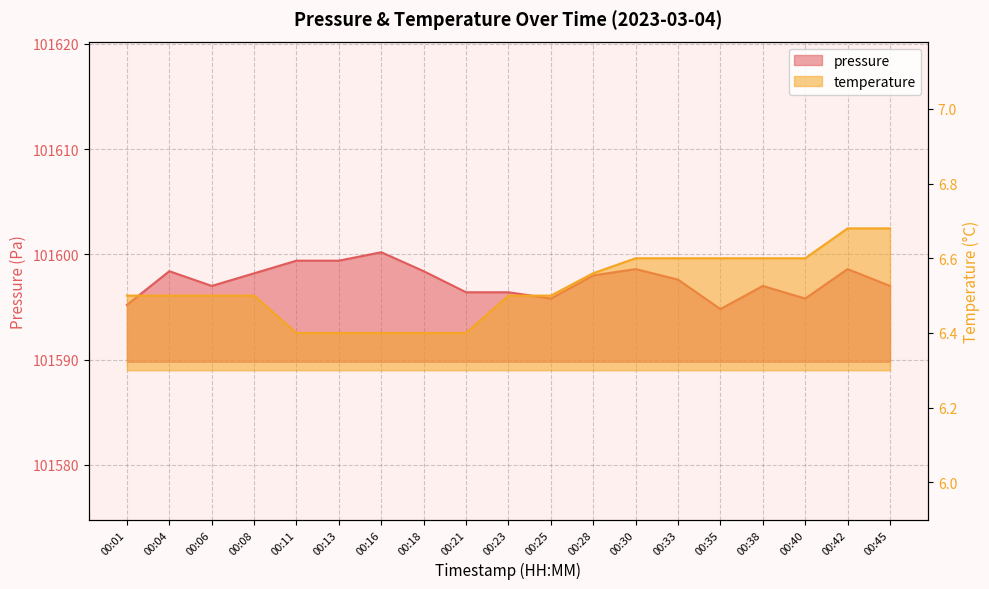

How many data points in pressure are above 101597?

10